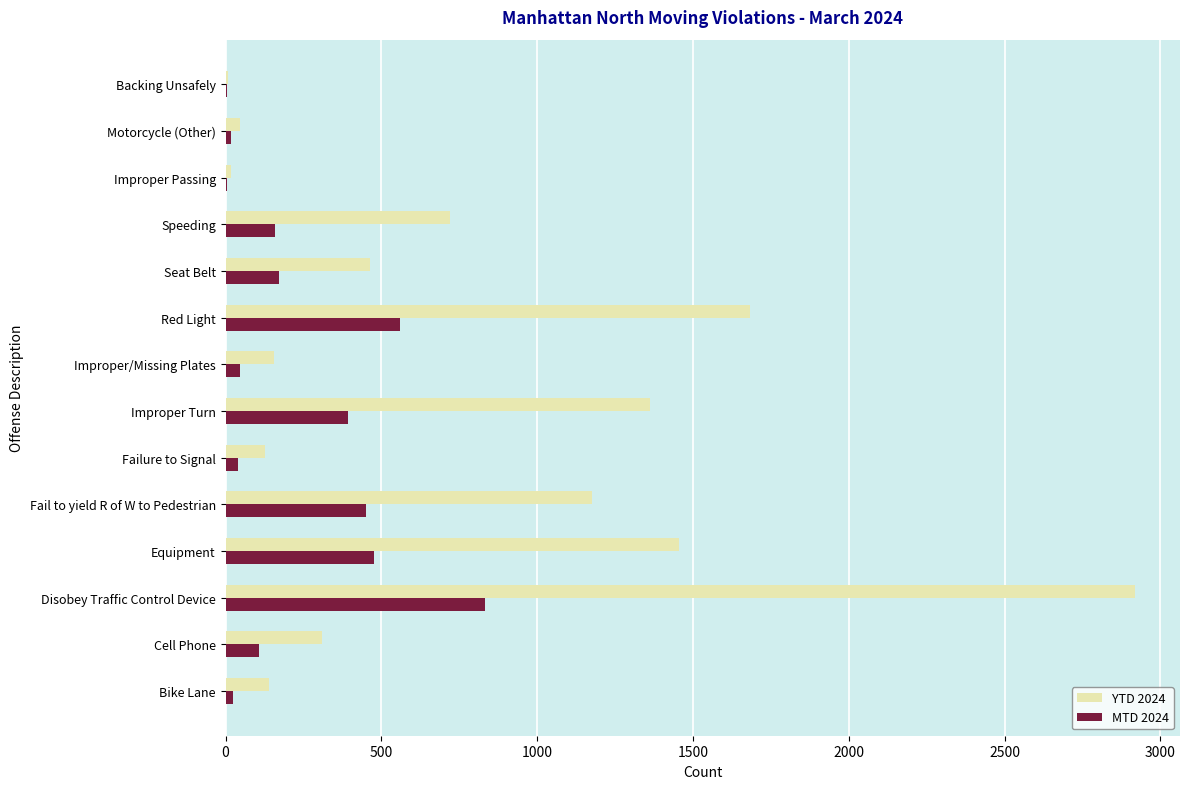

What is the sum of all YTD 2024 values?

10580